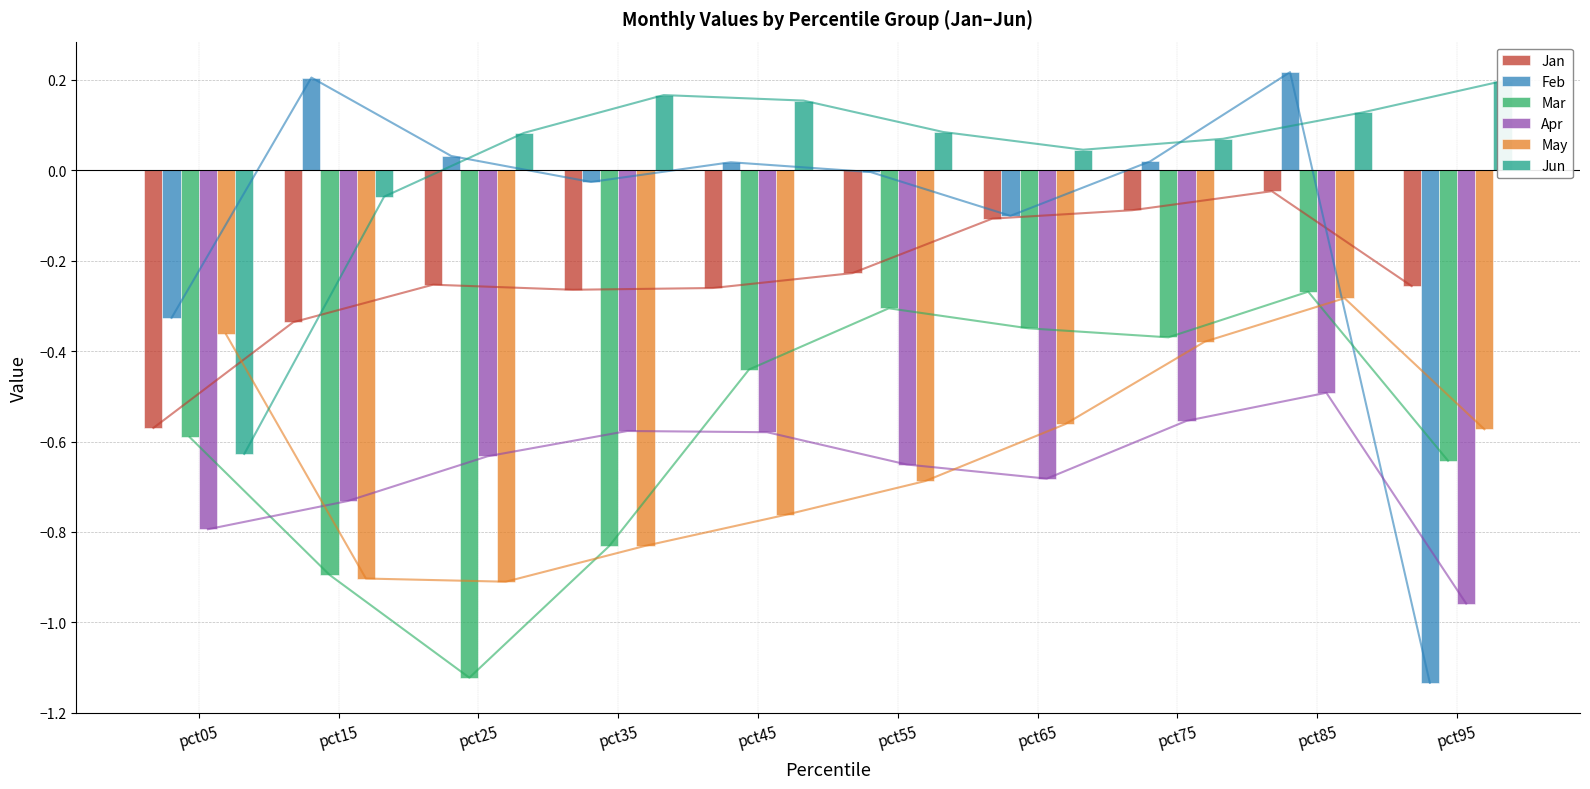

Does the chart contain any negative values?

Yes